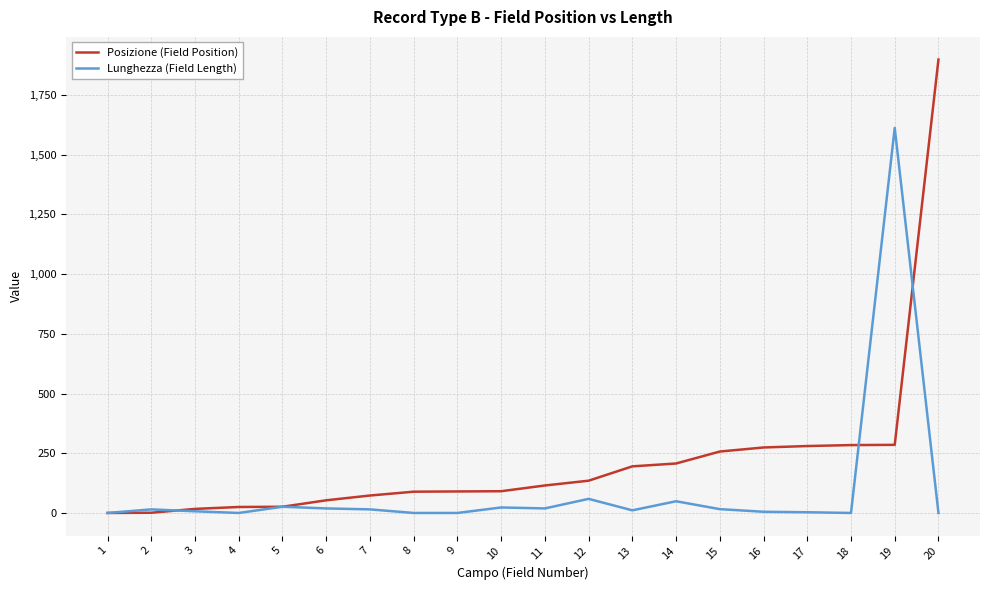

List the series in order of their peak value, lowest first.

Lunghezza (Field Length), Posizione (Field Position)